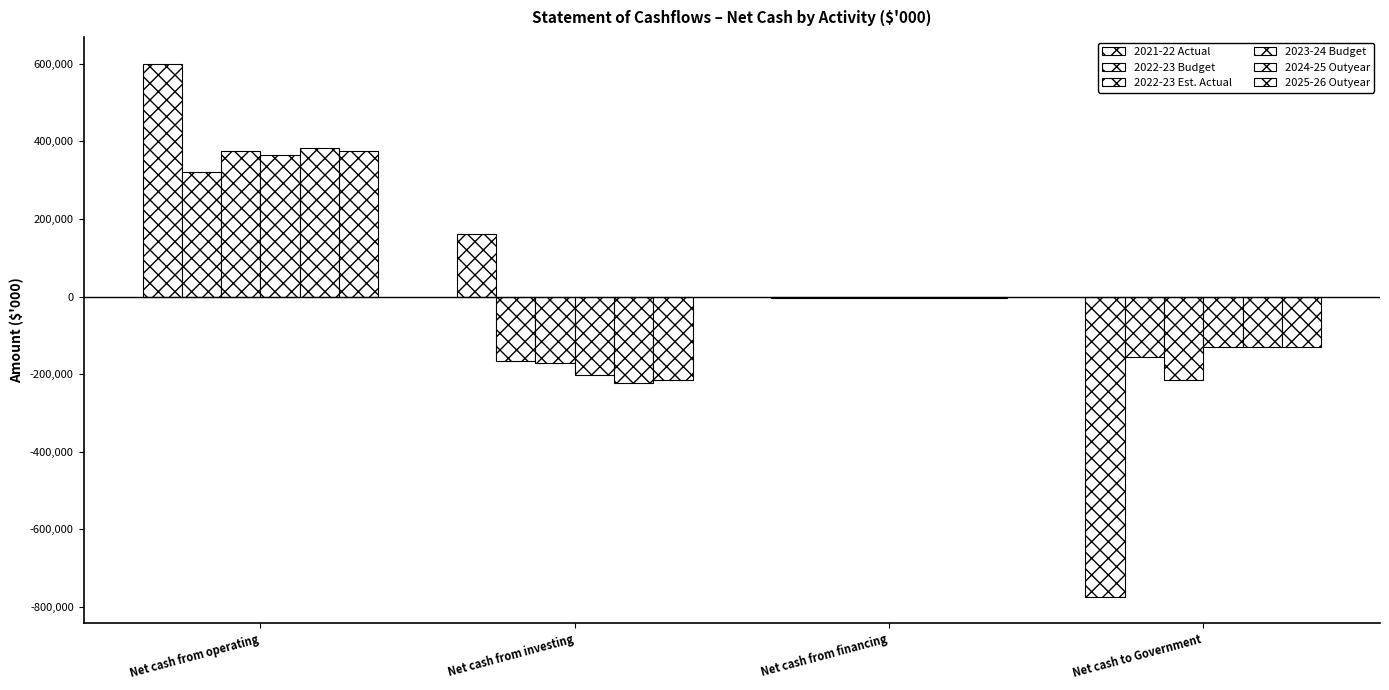

The 2022-23 Est. Actual series shows -215801 at Net cash to Government. True or false?

True